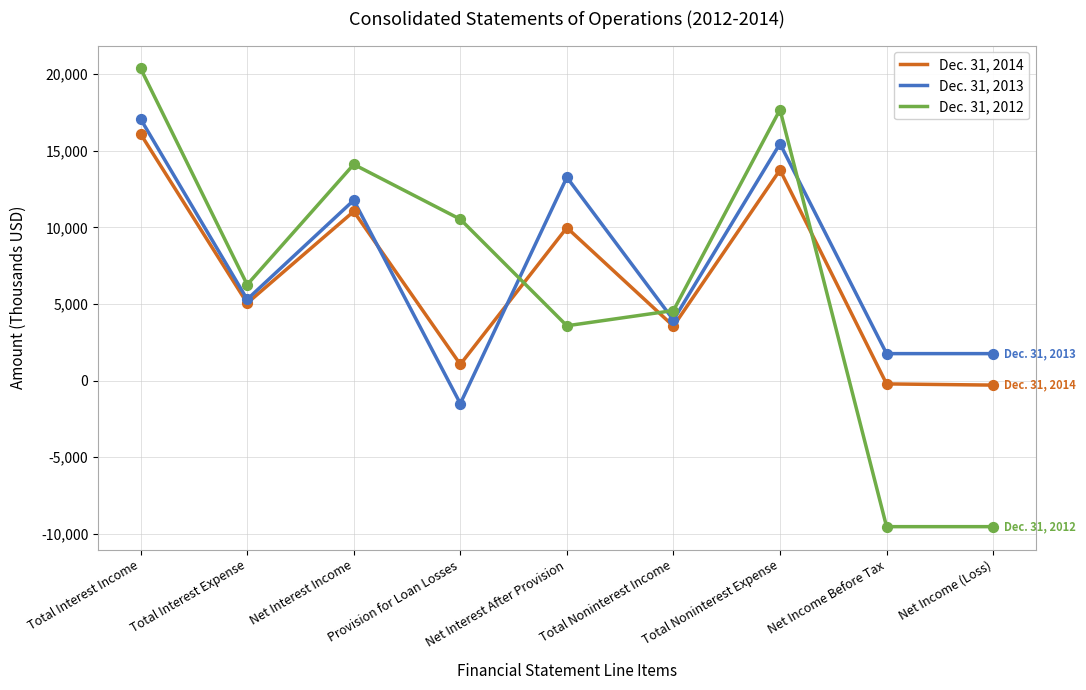

At how many categories does at least one series exceed 3923?

7